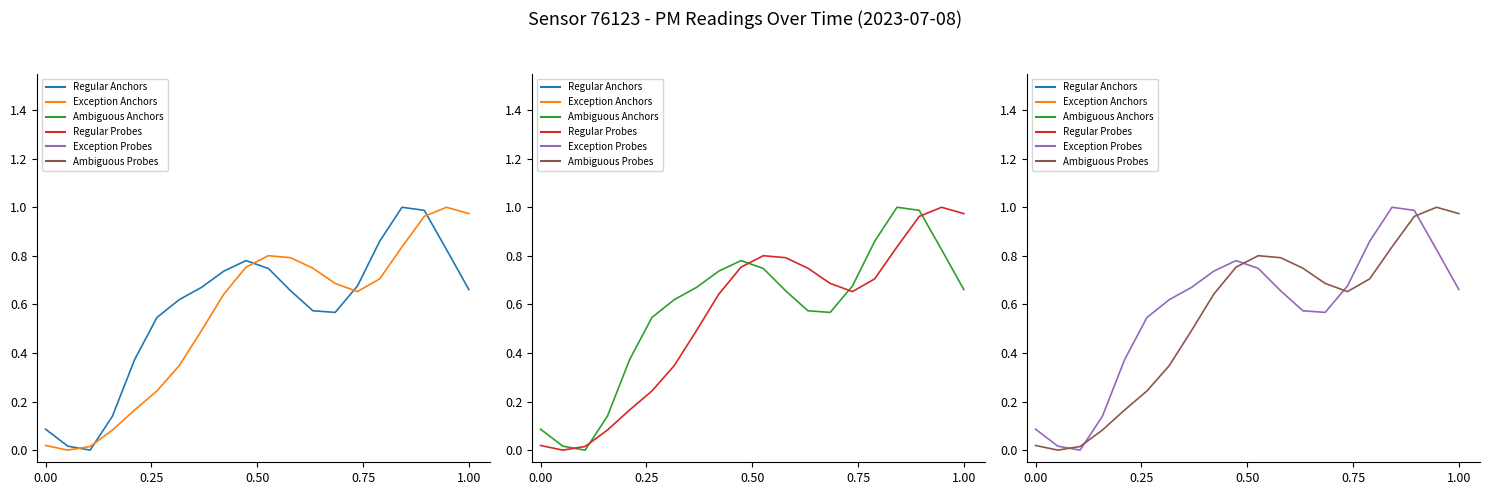

Is it true that Regular Probes equals 1.2 at 13?

False